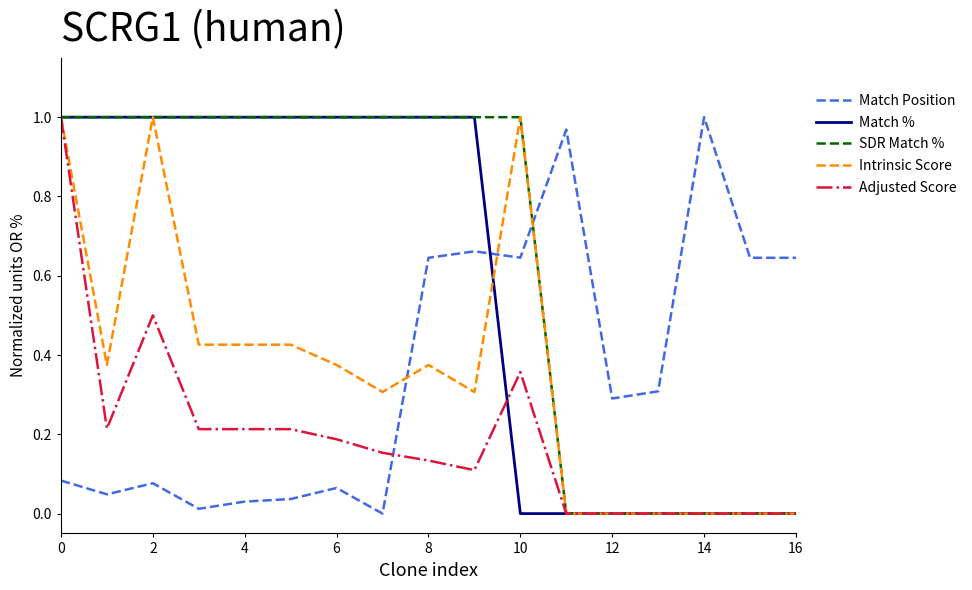

Which series has the largest total across all categories?

SDR Match %